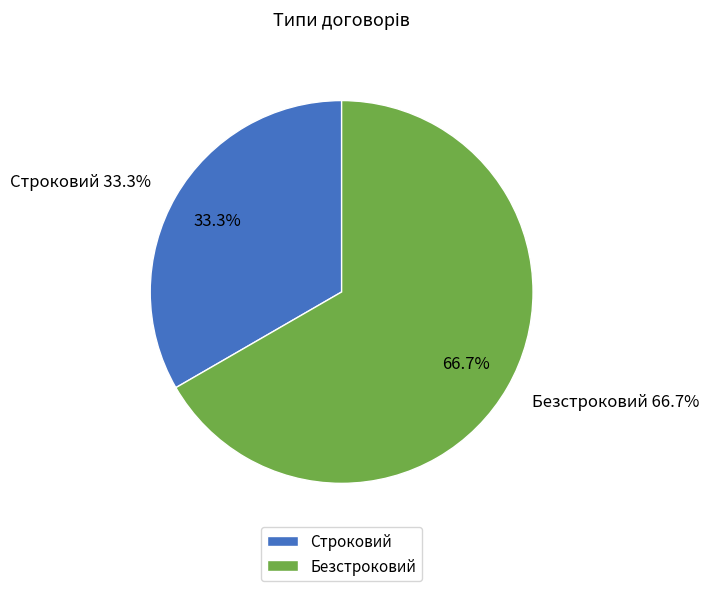

To the nearest percent, what is the difference between the largest and smallest slice percentages?

33%